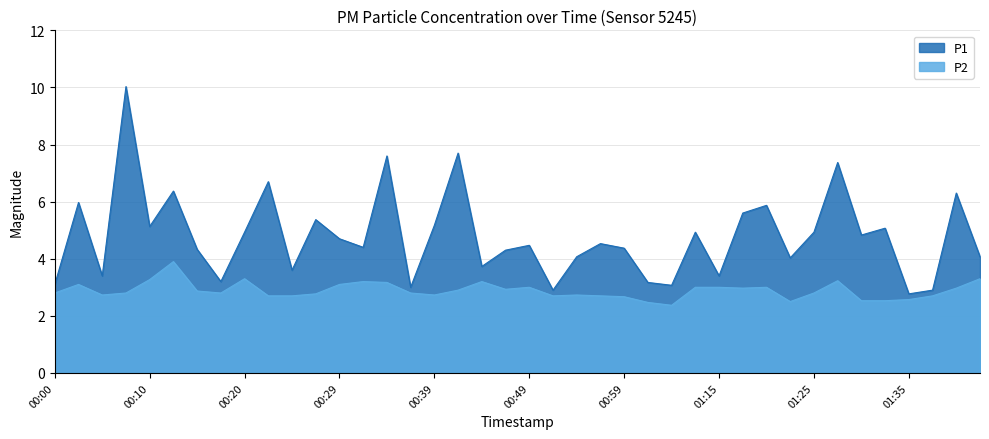

What is the difference between the second highest and second lowest values in the P2 series?

0.8